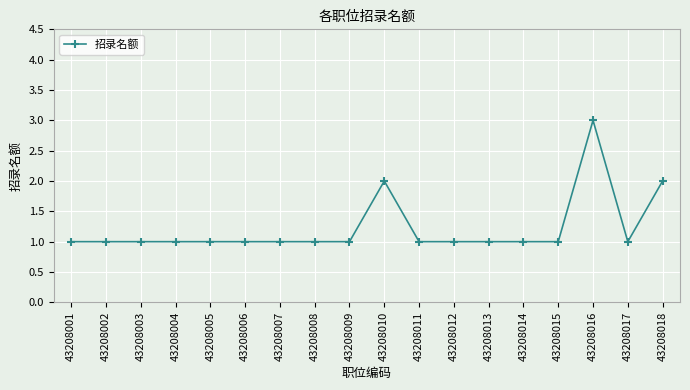

What is the minimum value shown in the chart?

1